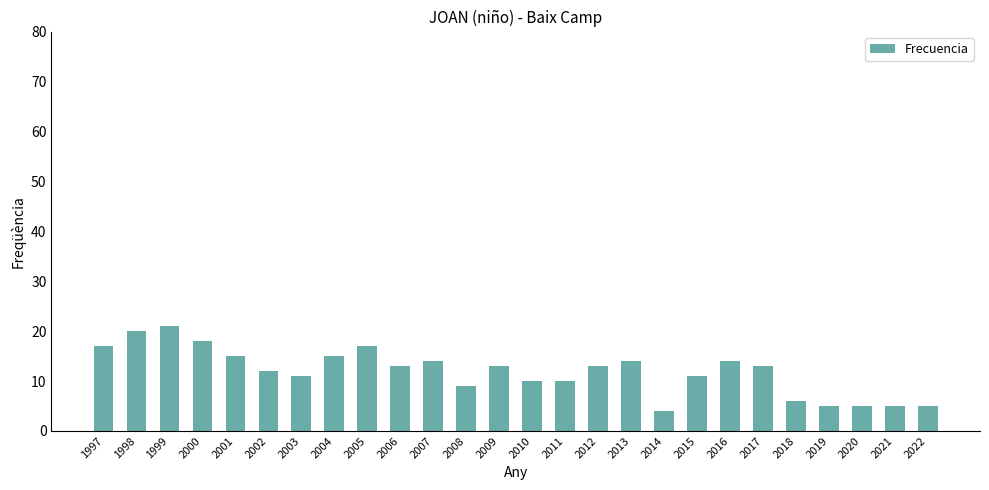

Where does the data first go above 13?

1997